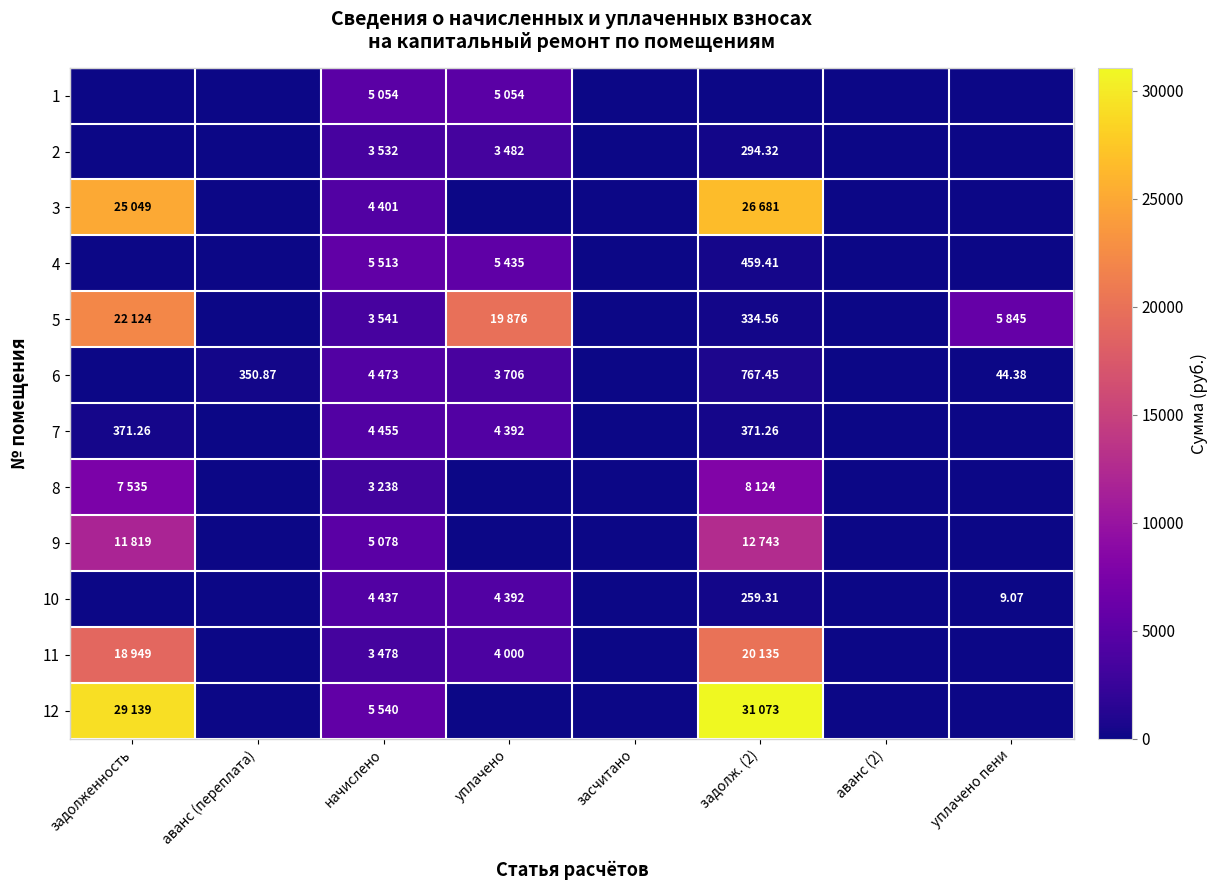

At уплачено, list the series in order from smallest to largest.

3, 8, 9, 12, 2, 6, 11, 10, 7, 1, 4, 5